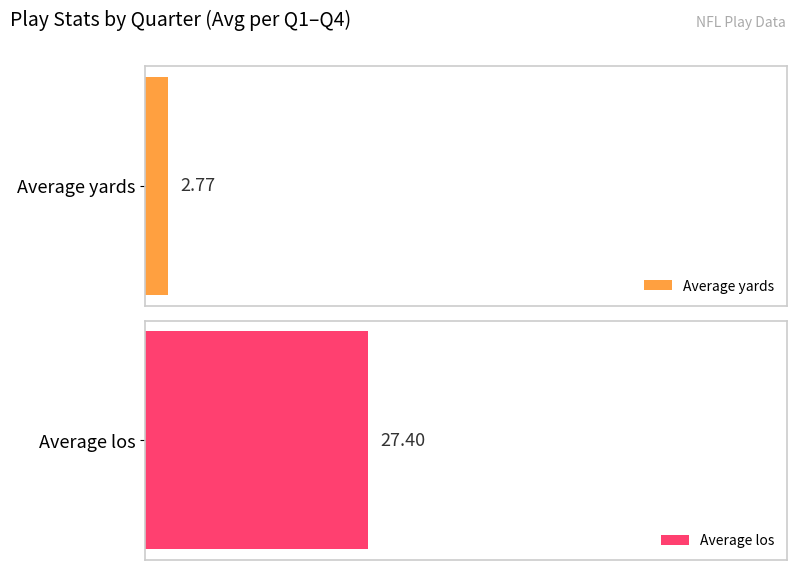

List the series in order of their peak value, highest first.

Average los, Average yards